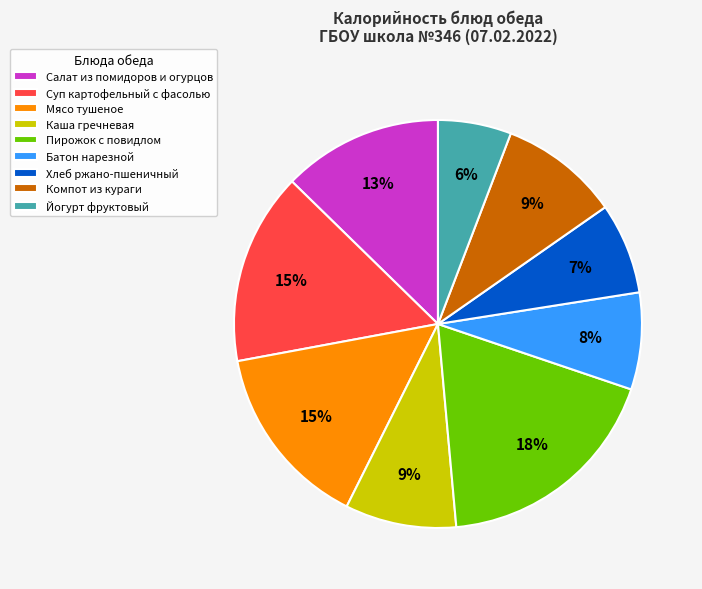

To the nearest percent, what is the difference between the Йогурт фруктовый and Хлеб ржано-пшеничный slice percentages?

1%